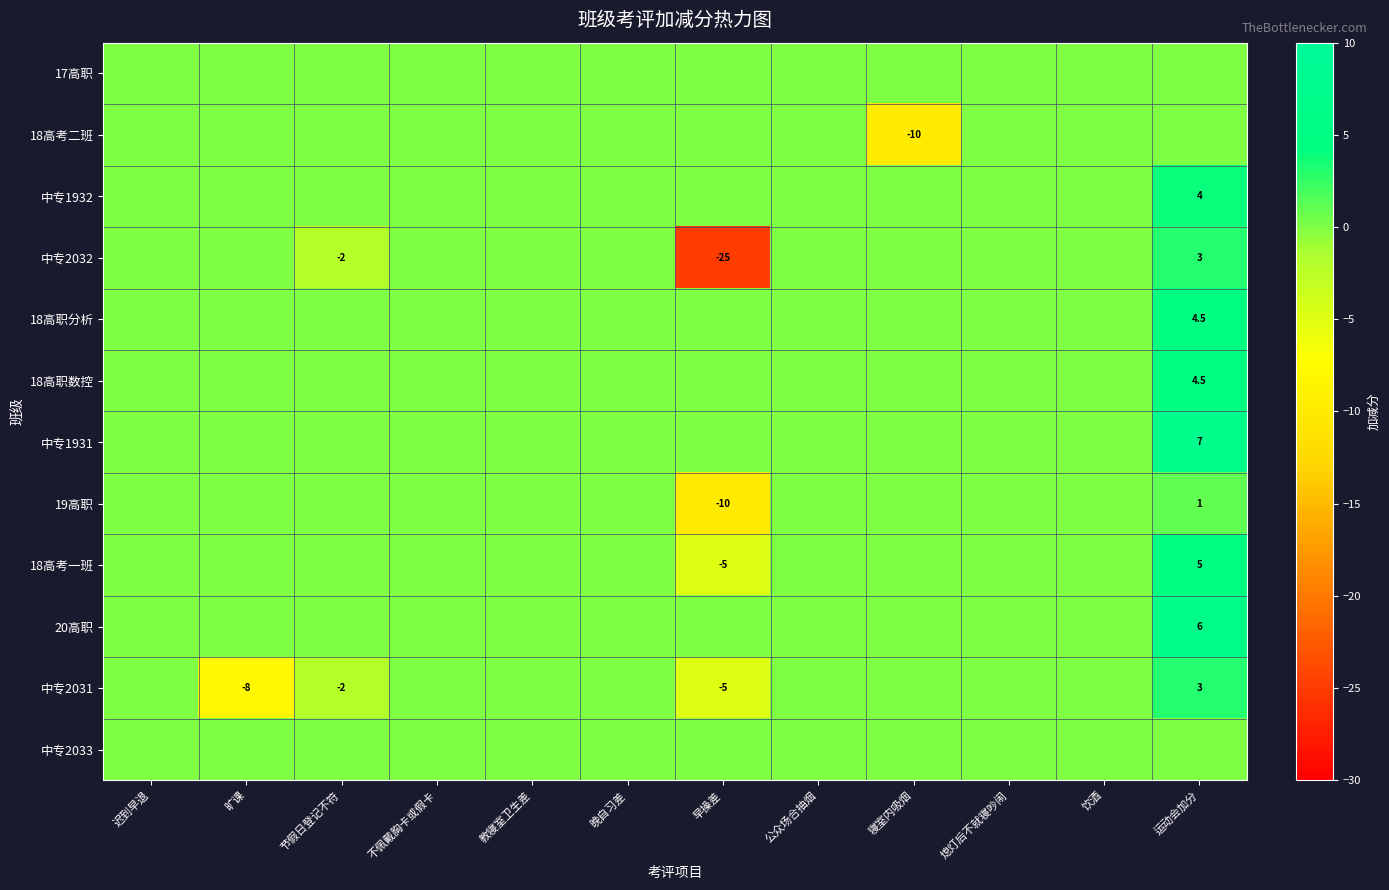

The 18高考二班 series shows -10.0 at 寝室内吸烟. True or false?

True